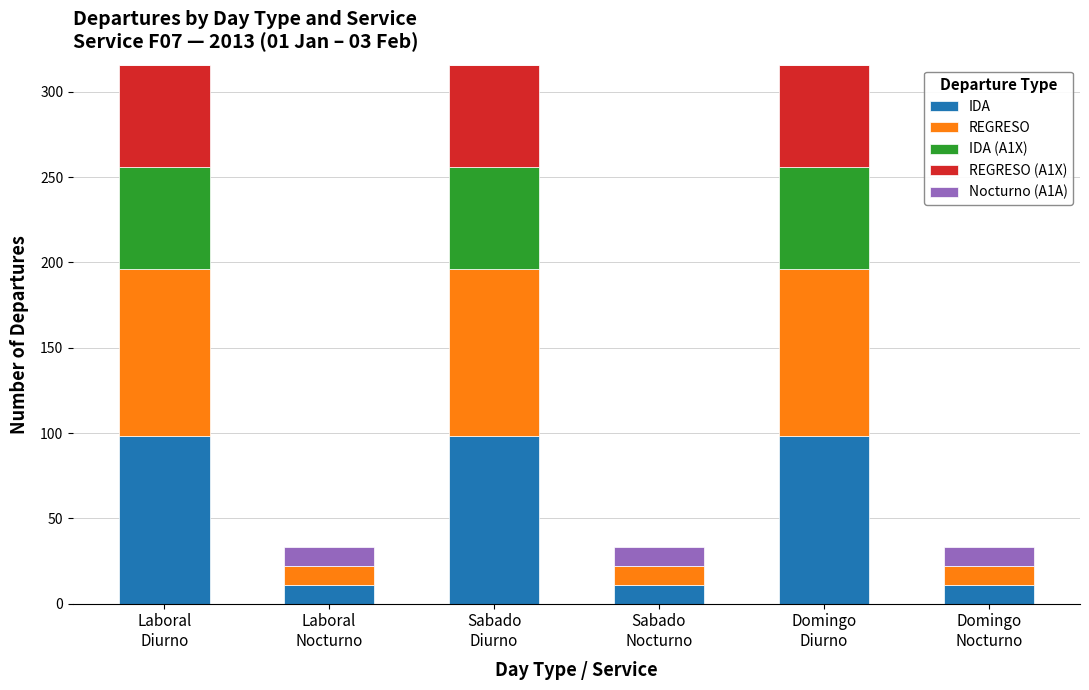

What is the maximum value for IDA?

98